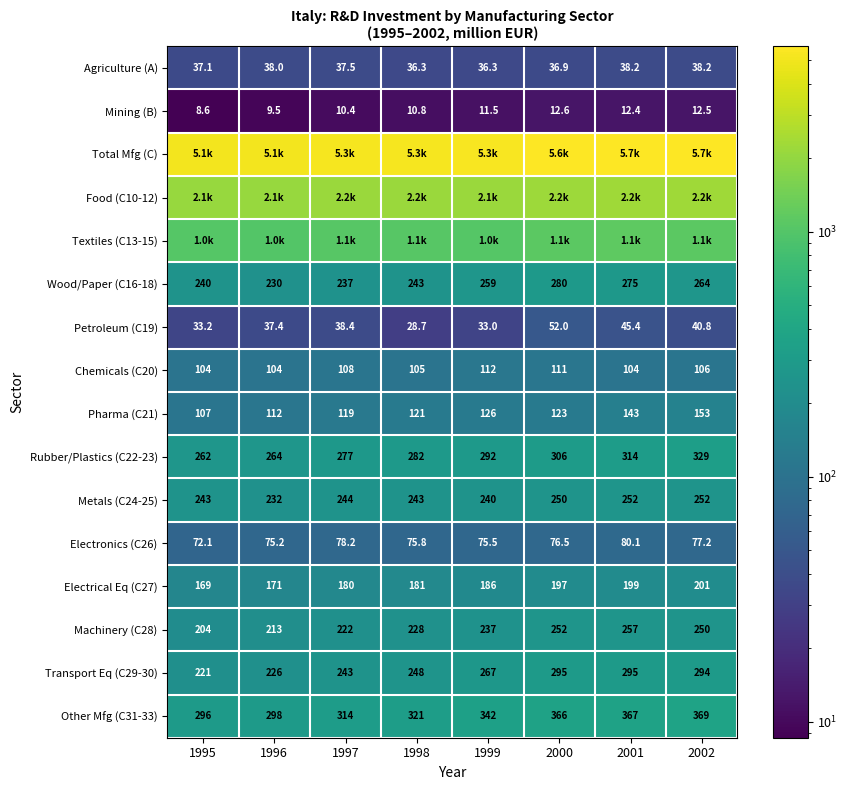

Is the value of Other Mfg (C31-33) at 1997 greater than the value of Mining (B) at 1996?

Yes